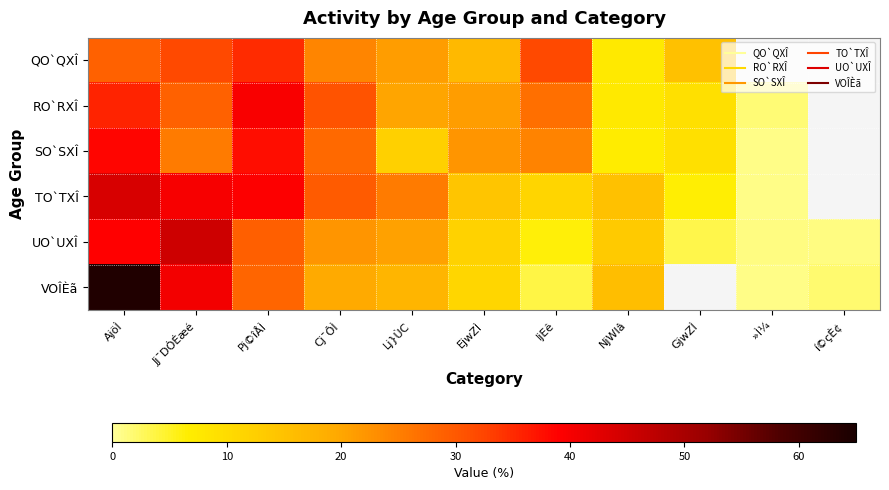

What is the spread (max minus min) of values at GjwZÌ?

11.8